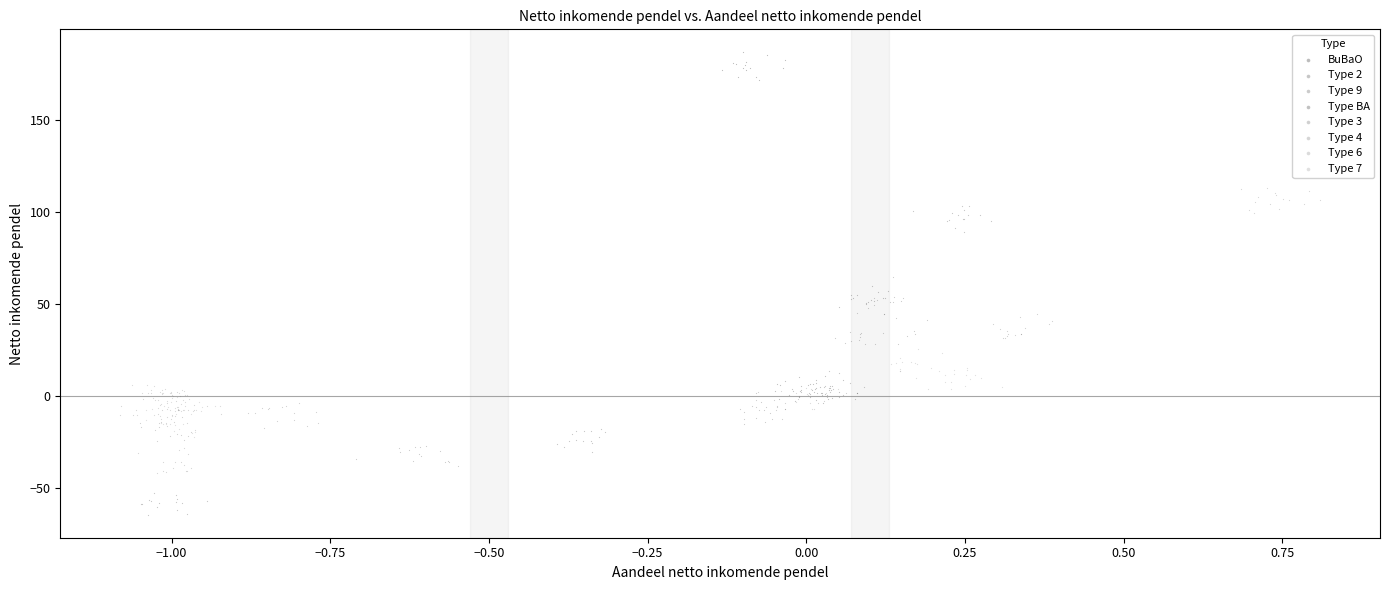

Which series has the widest spread of Y values?

Type 2